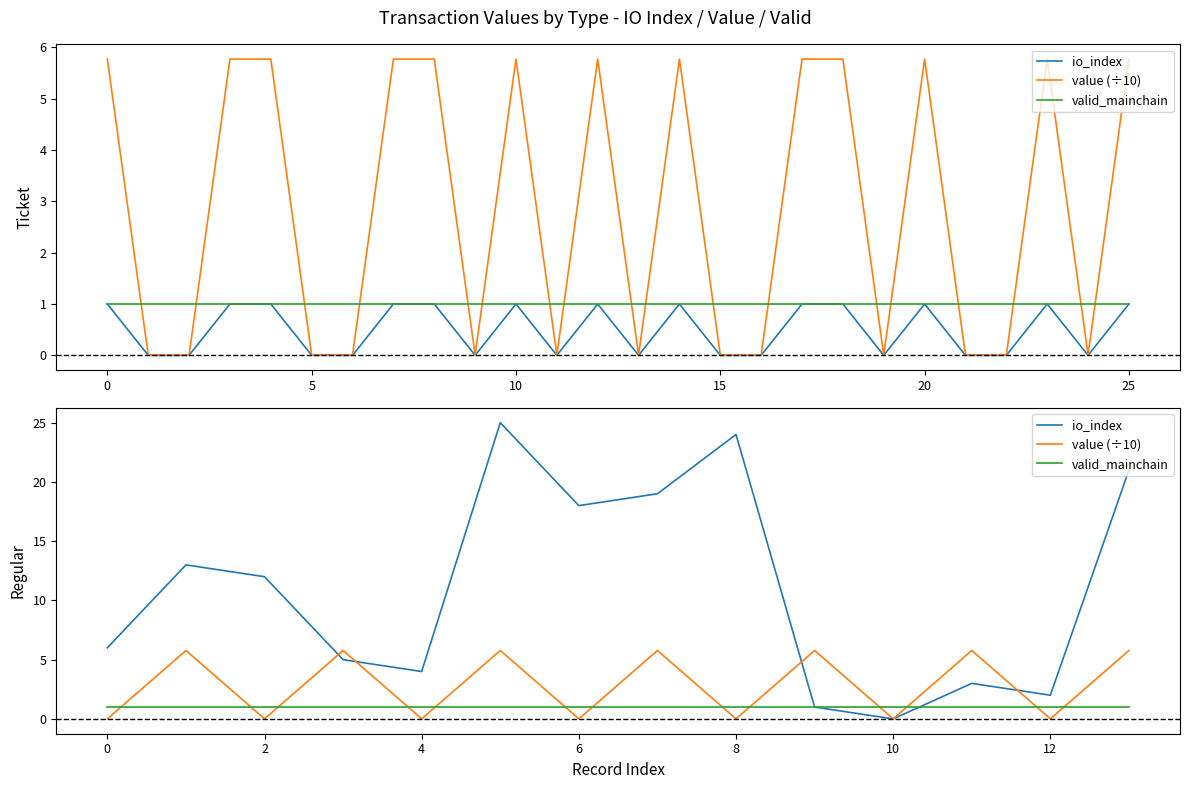

Where do valid_mainchain and io_index first cross each other?

10 and 11